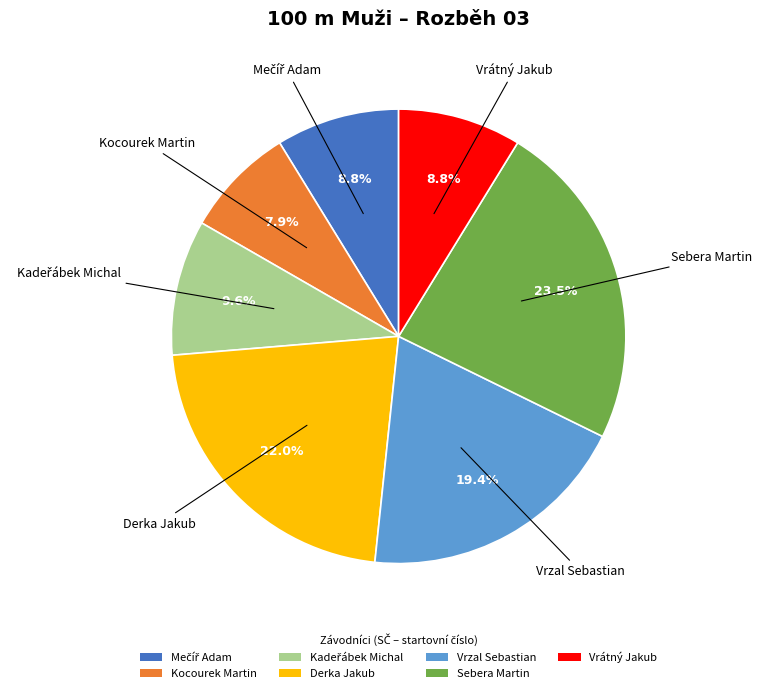

To the nearest percent, what is the combined percentage of Vrátný Jakub and Vrzal Sebastian?

28%